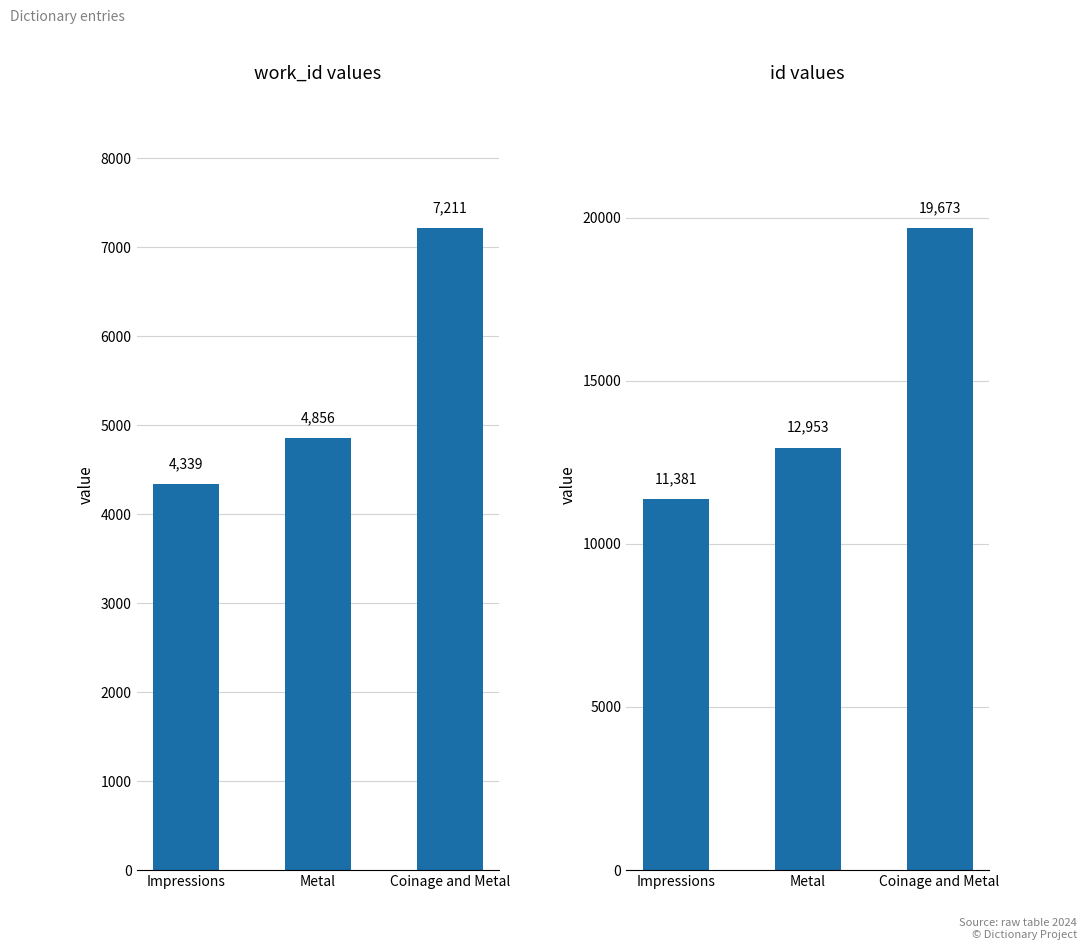

What is the difference between the id values at Coinage and Metal and Impressions?

8292